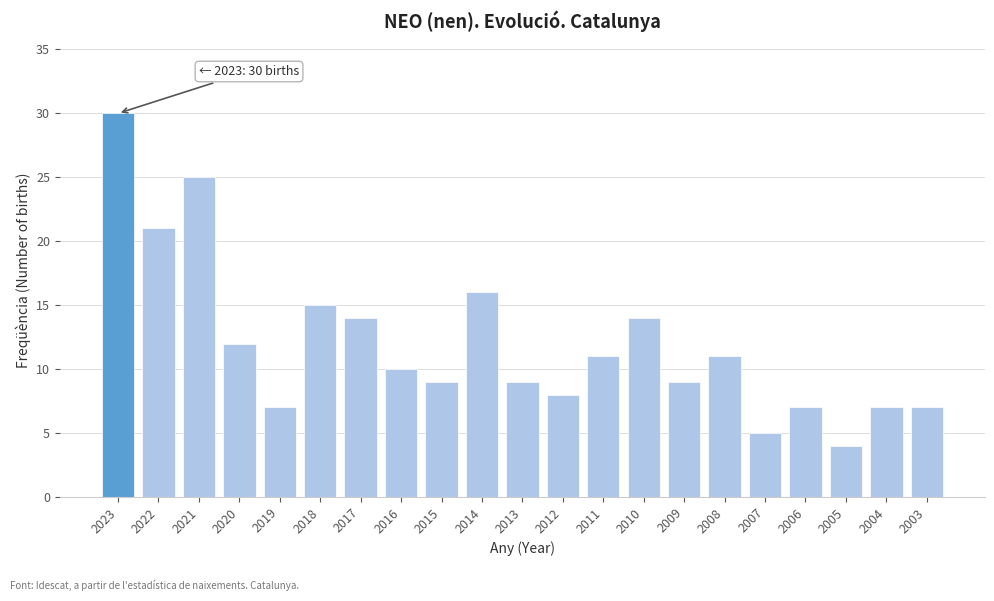

Reading left to right, what are all the values shown in this chart?

30	21	25	12	7	15	14	10	9	16	9	8	11	14	9	11	5	7	4	7	7